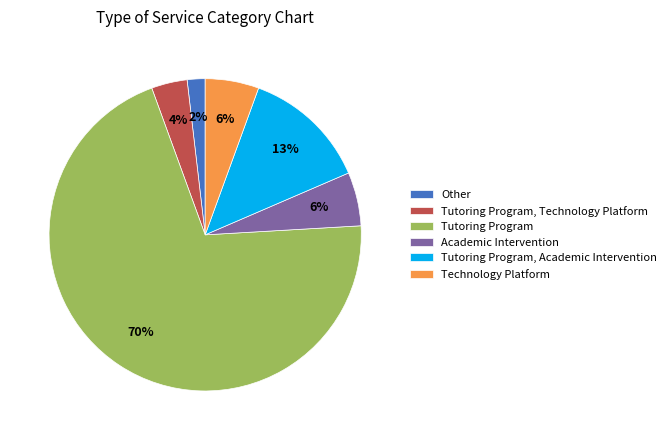

To the nearest percent, what percentage of the pie is Academic Intervention?

6%